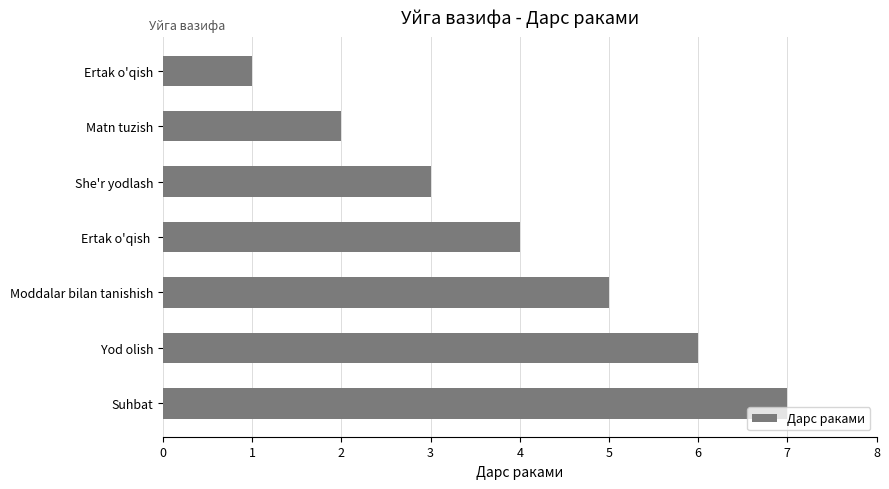

What is the minimum value shown in the chart?

1